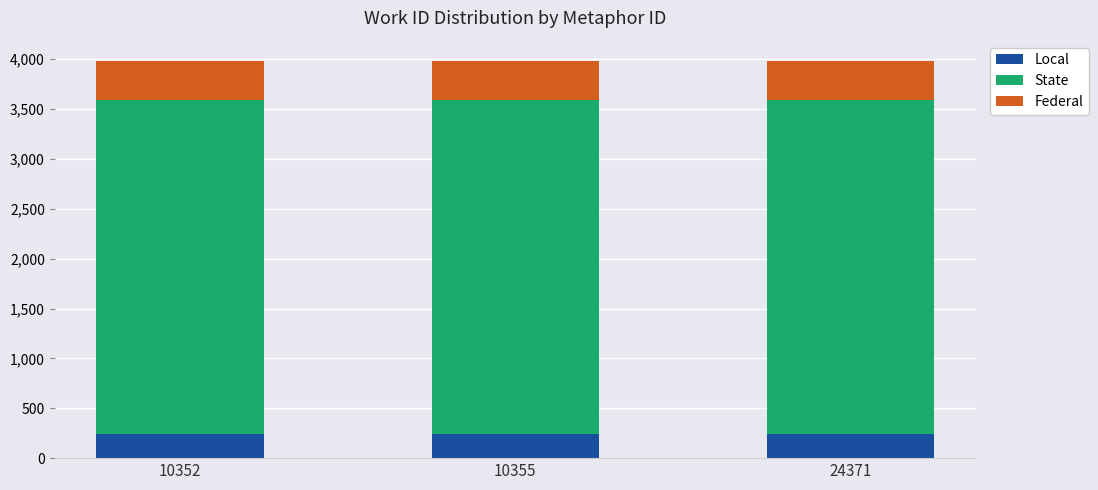

What is the total value across all series at 10355?

3986